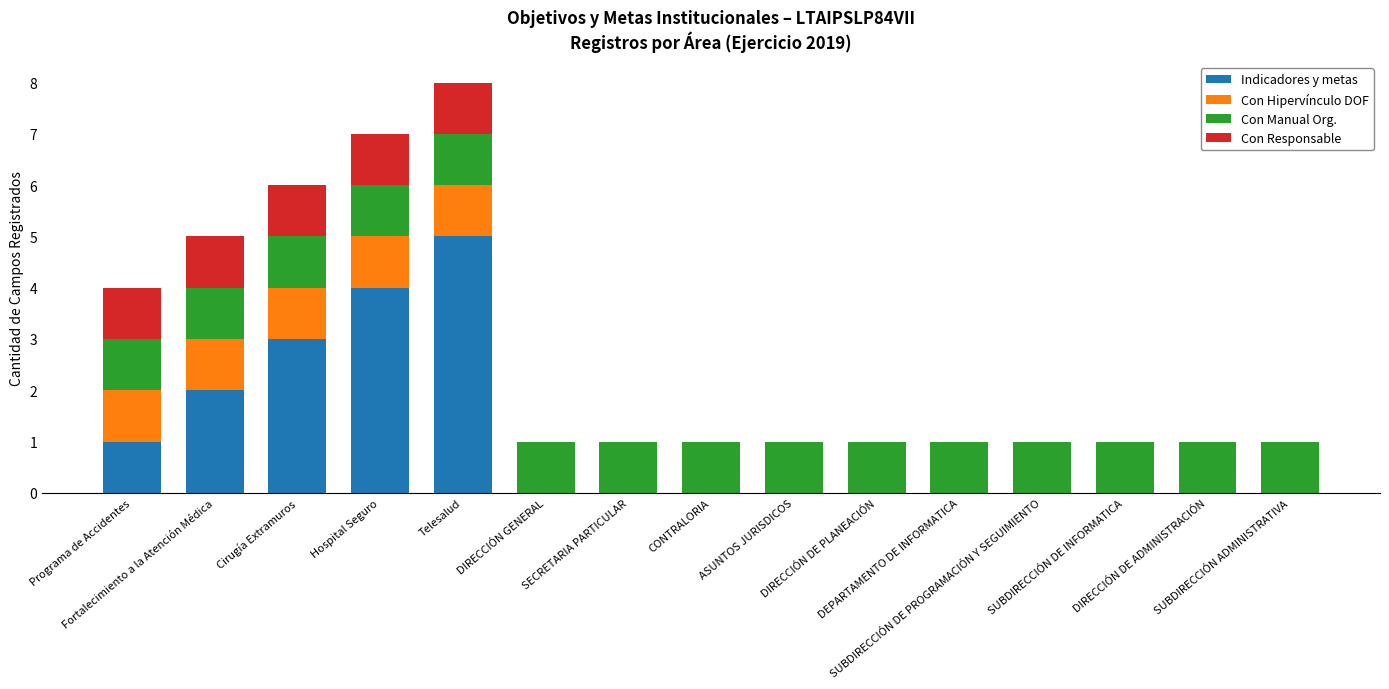

What is the highest value of the Indicadores y metas series?

5